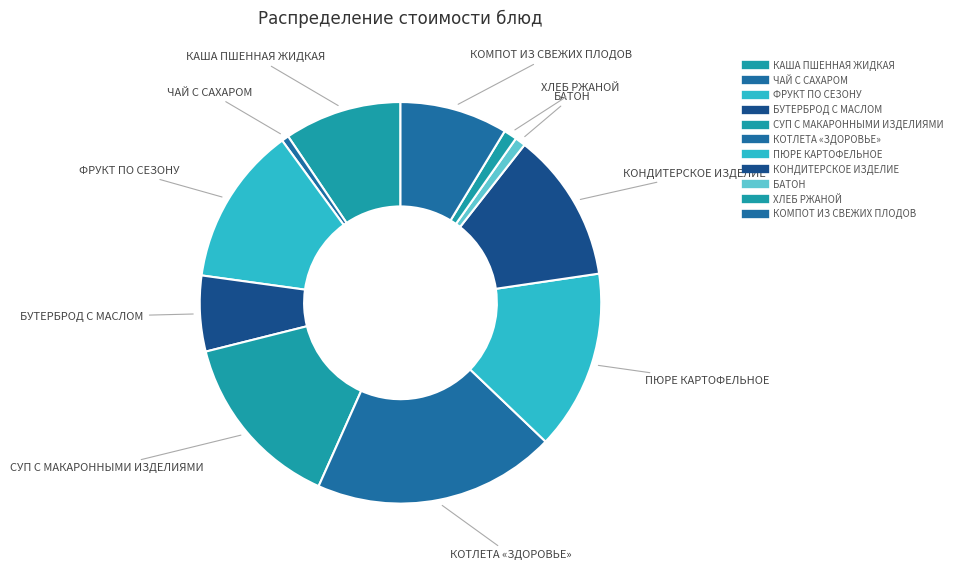

What is the smallest slice in the pie chart?

ЧАЙ С САХАРОМ